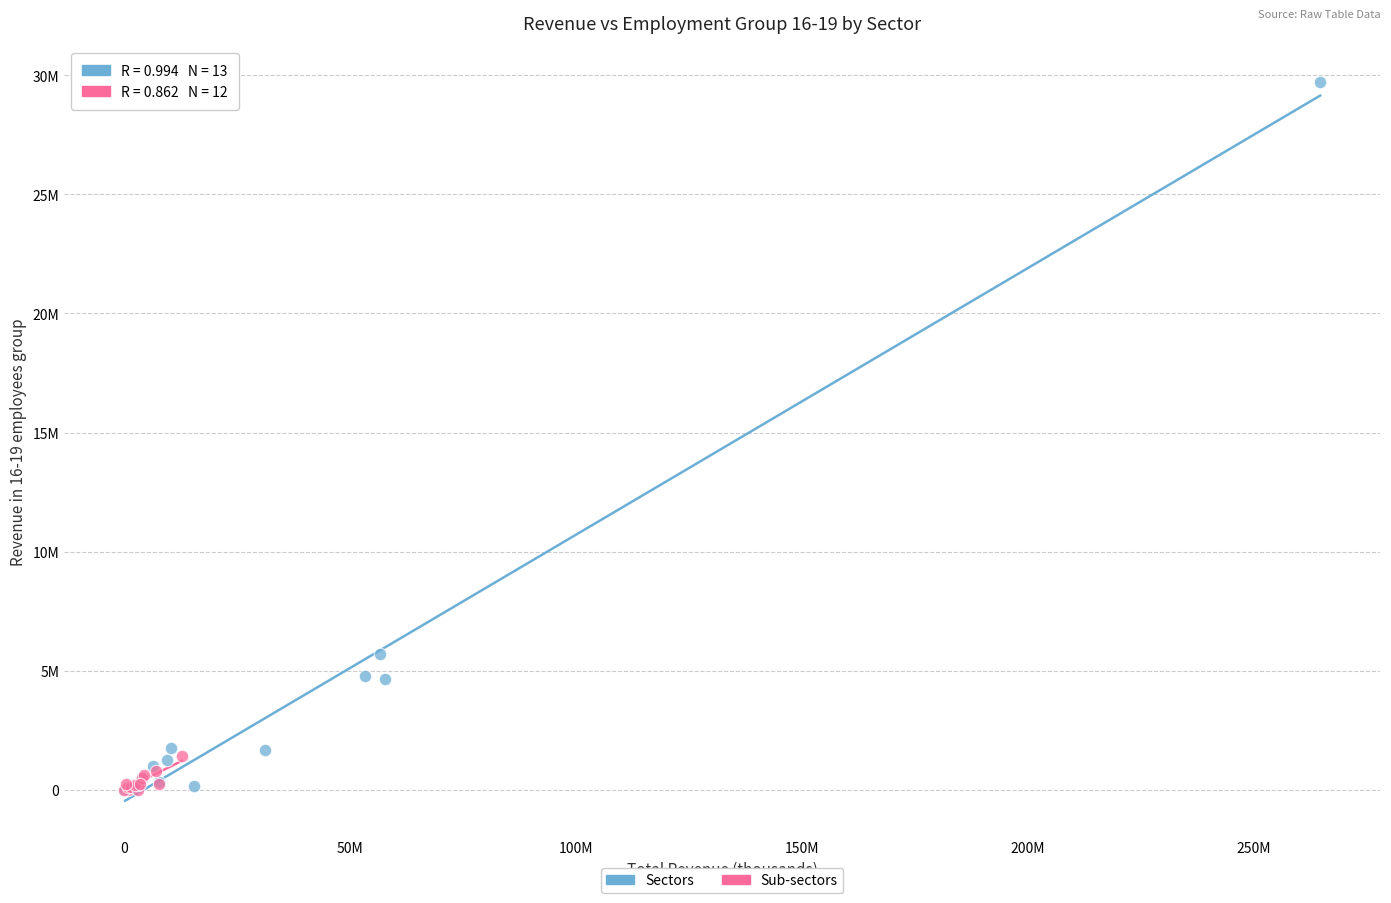

Which series contains the highest Y value?

Sectors